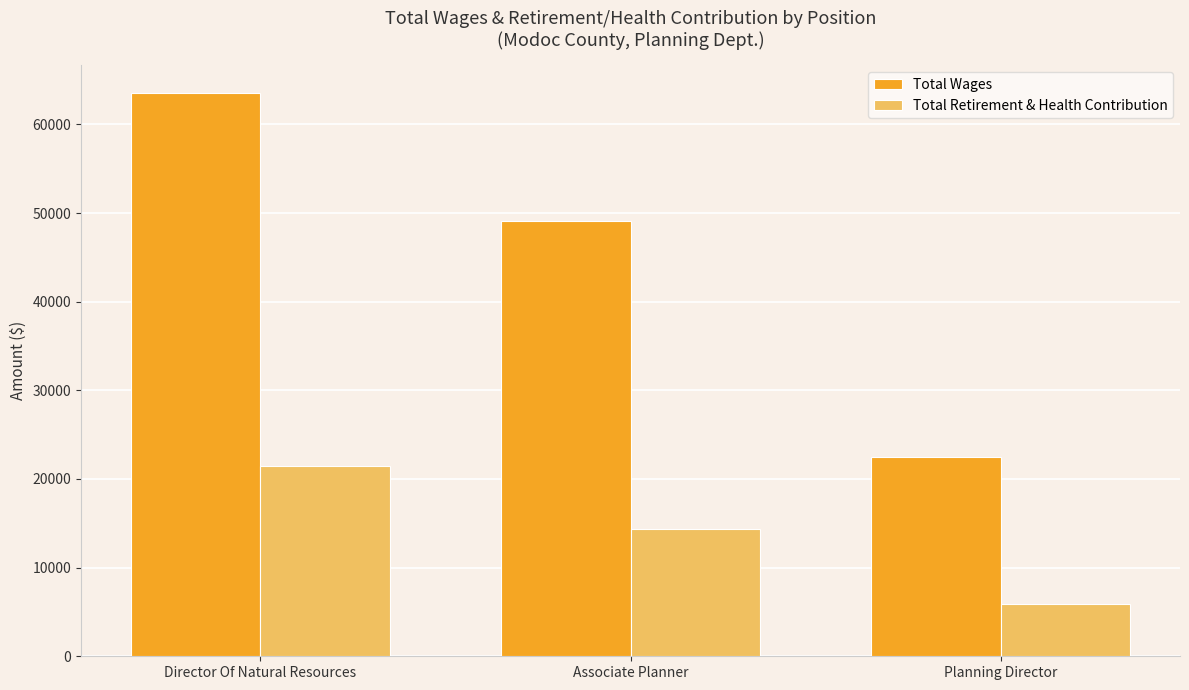

What is the minimum value shown in the chart?

5928